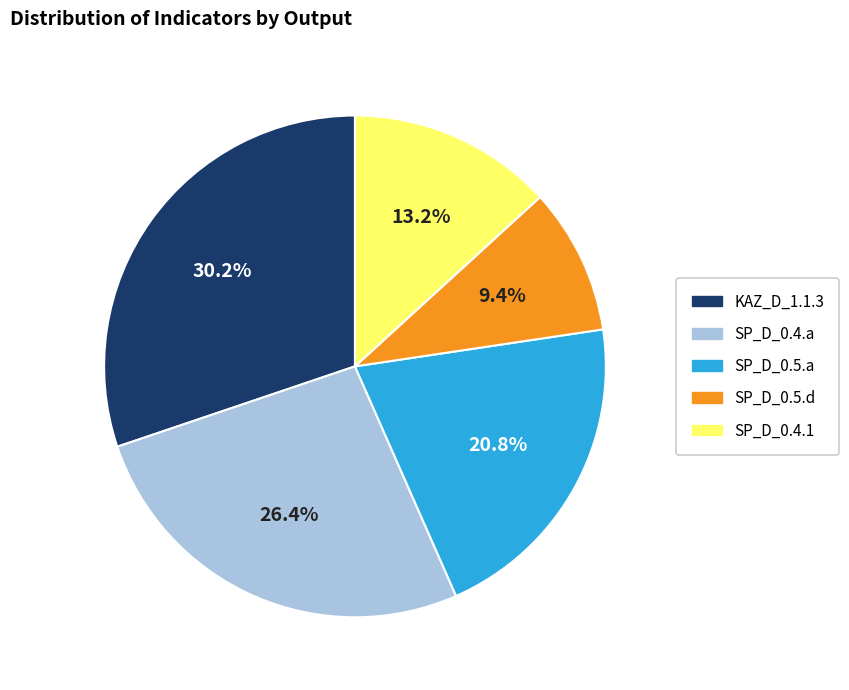

How much of the chart is everything except SP_D_0.5.a?

79.2%